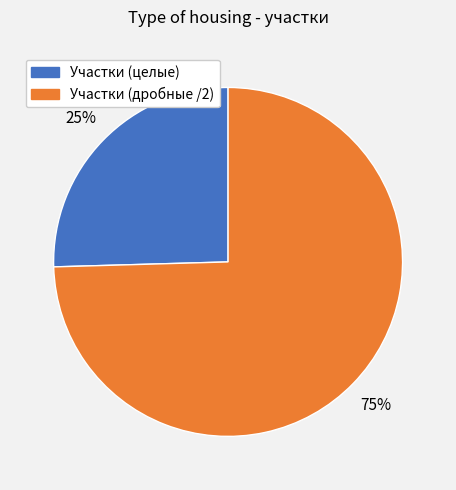

How many segments does this pie chart have?

2